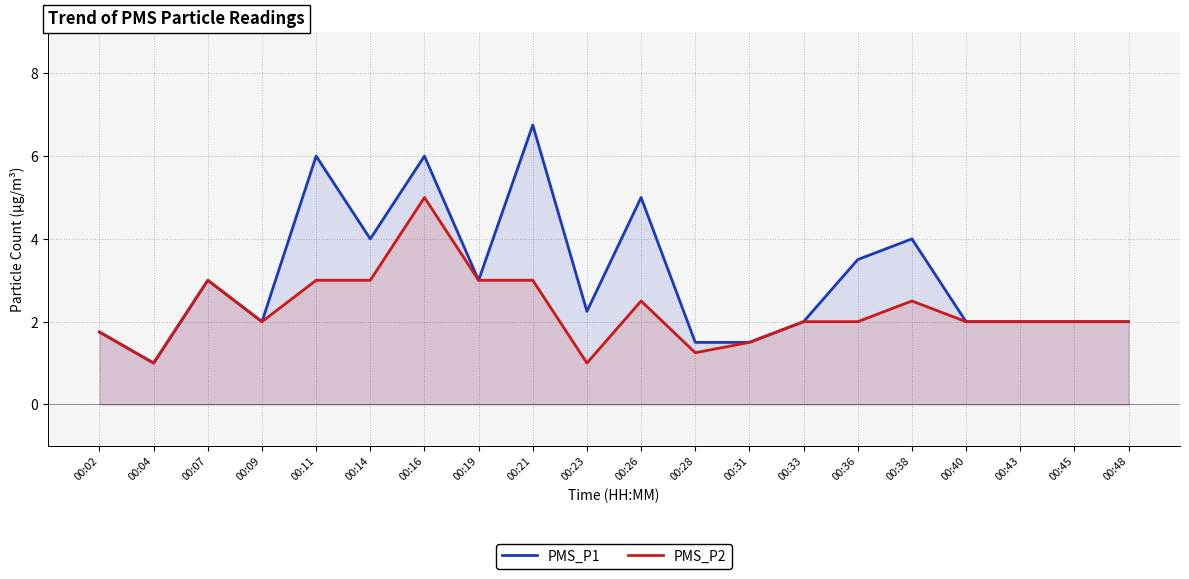

How many lines are shown in the chart?

2